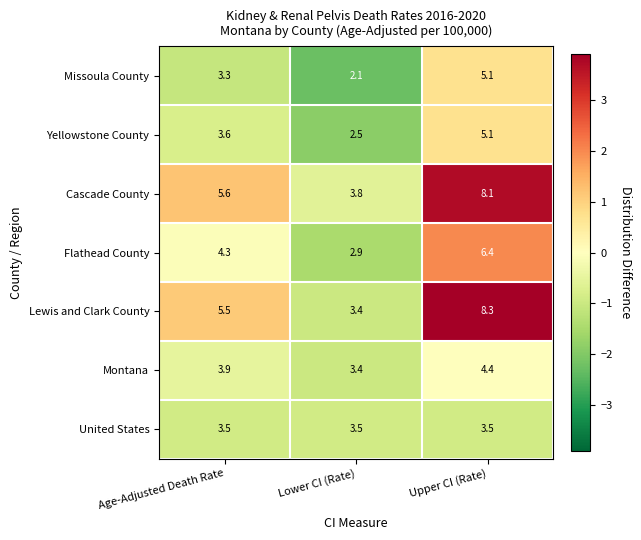

What is the smallest value displayed?

2.1